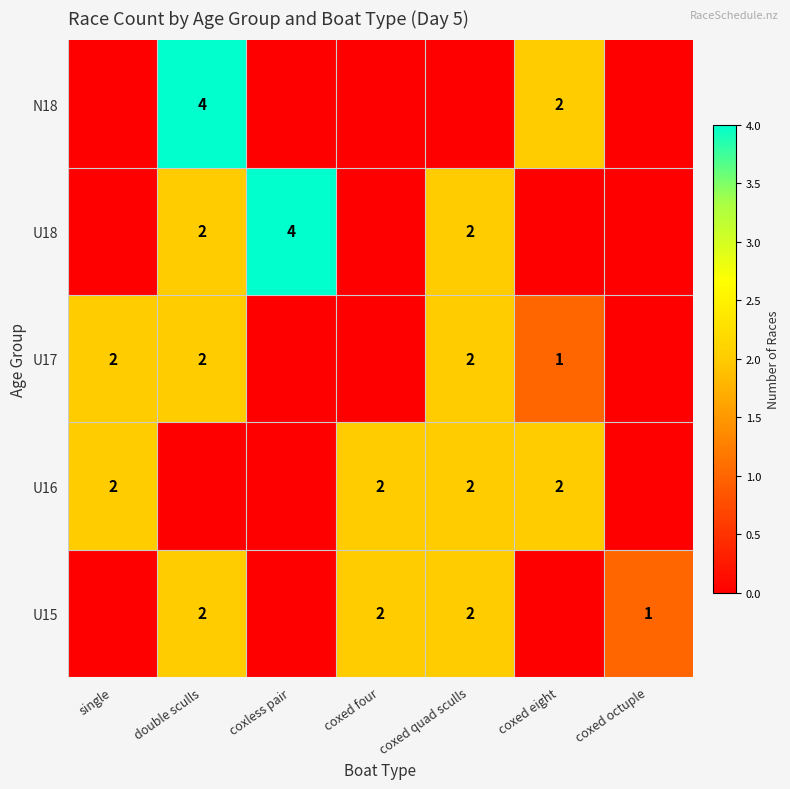

The U17 series shows 3 at single. True or false?

False